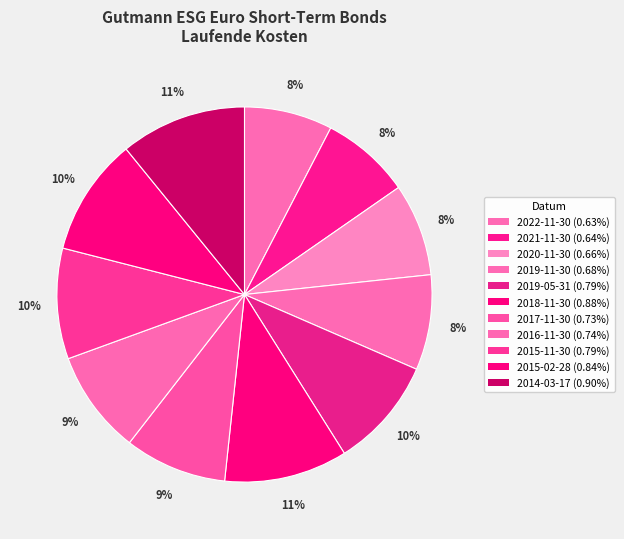

How many slices are in this pie chart?

11